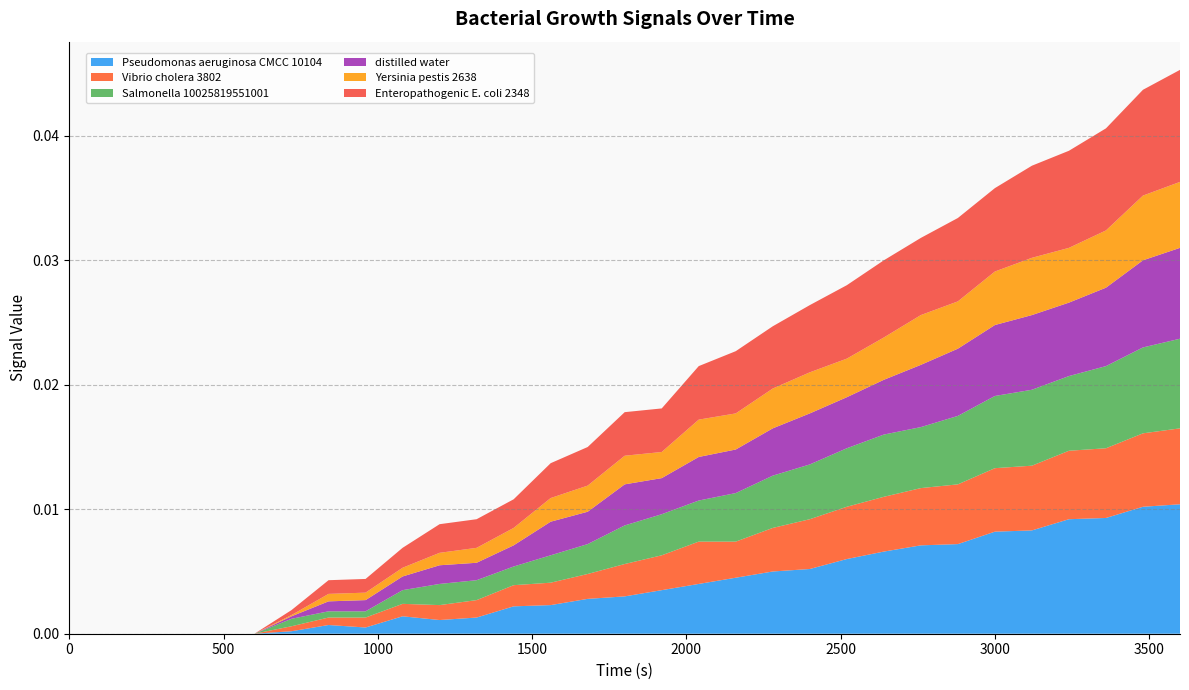

Reading left to right, list all the values displayed in this chart.

Pseudomonas aeruginosa CMCC 10104: 0.0	0.0	0.0	0.0	0.0	0.0	0.0	0.0	0.0	0.0	0.0	0.0	0.0	0.0	0.0	0.0	0.0	0.0	0.0	0.0	0.0	0.0	0.0	0.0	0.0	0.0	0.0	0.0	0.0	0.0	0.0
Vibrio cholera 3802: 0.0	0.0	0.0	0.0	0.0	0.0	0.0	0.0	0.0	0.0	0.0	0.0	0.0	0.0	0.0	0.0	0.0	0.0	0.0	0.0	0.0	0.0	0.0	0.0	0.0	0.0	0.0	0.0	0.0	0.0	0.0
Salmonella 10025819551001: 0.0	0.0	0.0	0.0	0.0	0.0	0.0	0.0	0.0	0.0	0.0	0.0	0.0	0.0	0.0	0.0	0.0	0.0	0.0	0.0	0.0	0.0	0.0	0.0	0.0	0.0	0.0	0.0	0.0	0.0	0.0
distilled water: 0.0	0.0	0.0	0.0	0.0	0.0	0.0	0.0	0.0	0.0	0.0	0.0	0.0	0.0	0.0	0.0	0.0	0.0	0.0	0.0	0.0	0.0	0.0	0.0	0.0	0.0	0.0	0.0	0.0	0.0	0.0
Yersinia pestis 2638: 0.0	0.0	0.0	0.0	0.0	0.0	0.0	0.0	0.0	0.0	0.0	0.0	0.0	0.0	0.0	0.0	0.0	0.0	0.0	0.0	0.0	0.0	0.0	0.0	0.0	0.0	0.0	0.0	0.0	0.0	0.0
Enteropathogenic E. coli 2348: 0.0	0.0	0.0	0.0	0.0	0.0	0.0	0.0	0.0	0.0	0.0	0.0	0.0	0.0	0.0	0.0	0.0	0.0	0.0	0.0	0.0	0.0	0.0	0.0	0.0	0.0	0.0	0.0	0.0	0.0	0.0